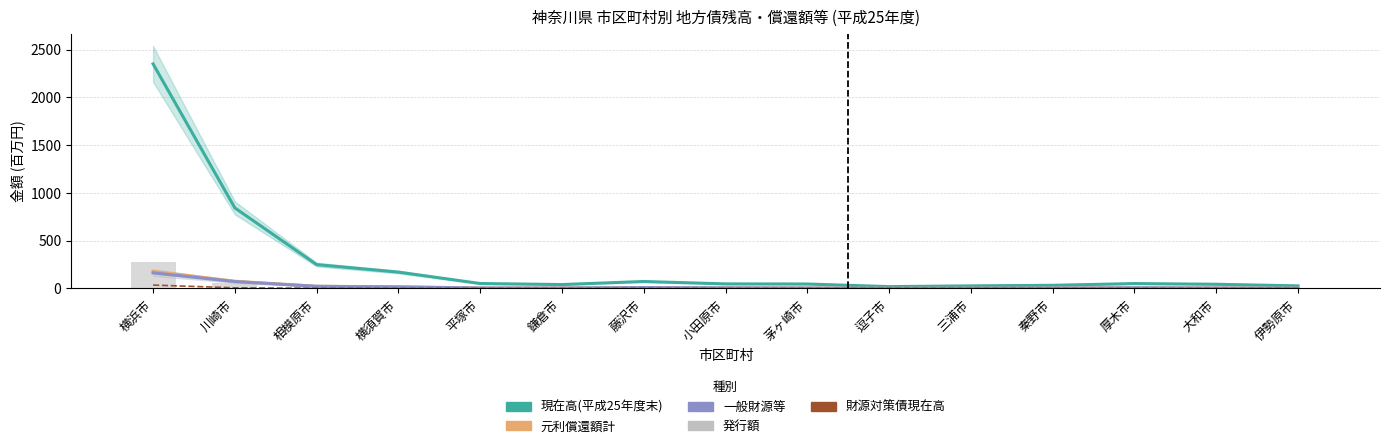

Reading left to right, what are all the values shown in this chart?

現在高(平成25年度末): 横浜市=2350.3	川崎市=842.9	相模原市=249.6	横須賀市=171.2	平塚市=51.7	鎌倉市=40.9	藤沢市=72.9	小田原市=47.9	茅ヶ崎市=46.5	逗子市=19.2	三浦市=27.1	秦野市=33.0	厚木市=51.3	大和市=43.9	伊勢原市=27.1
元利償還額計: 横浜市=178.4	川崎市=75.3	相模原市=23.0	横須賀市=16.7	平塚市=5.0	鎌倉市=4.7	藤沢市=9.4	小田原市=6.1	茅ヶ崎市=4.6	逗子市=1.8	三浦市=2.5	秦野市=4.3	厚木市=6.7	大和市=4.7	伊勢原市=2.7
一般財源等: 横浜市=163.3	川崎市=72.3	相模原市=22.6	横須賀市=16.2	平塚市=4.9	鎌倉市=4.6	藤沢市=9.4	小田原市=5.8	茅ヶ崎市=4.6	逗子市=1.8	三浦市=2.5	秦野市=4.2	厚木市=6.7	大和市=4.6	伊勢原市=2.7
財源対策債現在高: 横浜市=35.5	川崎市=6.7	相模原市=2.3	横須賀市=0.8	平塚市=1.0	鎌倉市=0.1	藤沢市=1.4	小田原市=0.2	茅ヶ崎市=0.5	逗子市=0.6	三浦市=0.1	秦野市=0.1	厚木市=0.3	大和市=0.5	伊勢原市=0.1
発行額: 横浜市=277.1	川崎市=53.6	相模原市=28.8	横須賀市=15.8	平塚市=5.5	鎌倉市=2.0	藤沢市=3.1	小田原市=5.8	茅ヶ崎市=4.9	逗子市=3.6	三浦市=1.6	秦野市=2.5	厚木市=4.3	大和市=3.9	伊勢原市=2.1